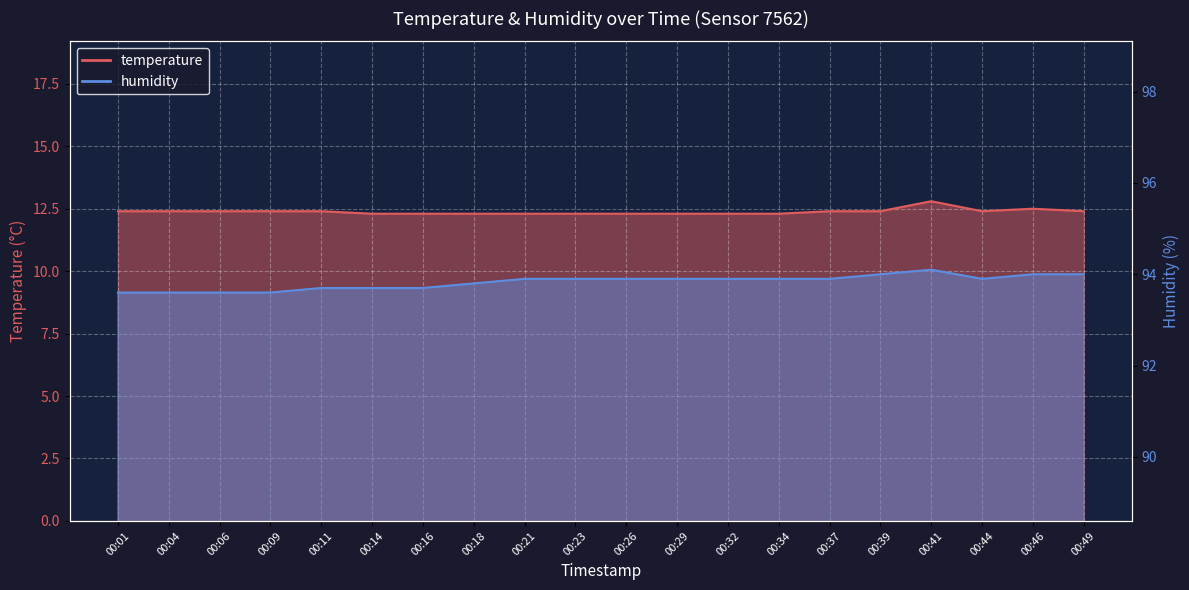

True or false: humidity and temperature cross at least once.

False